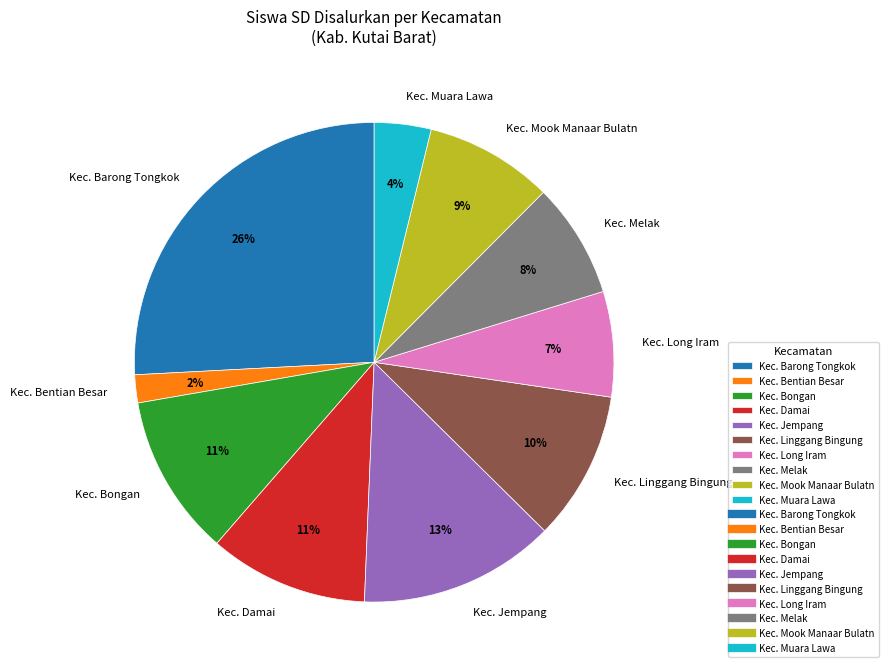

Is there a majority slice in this chart?

No